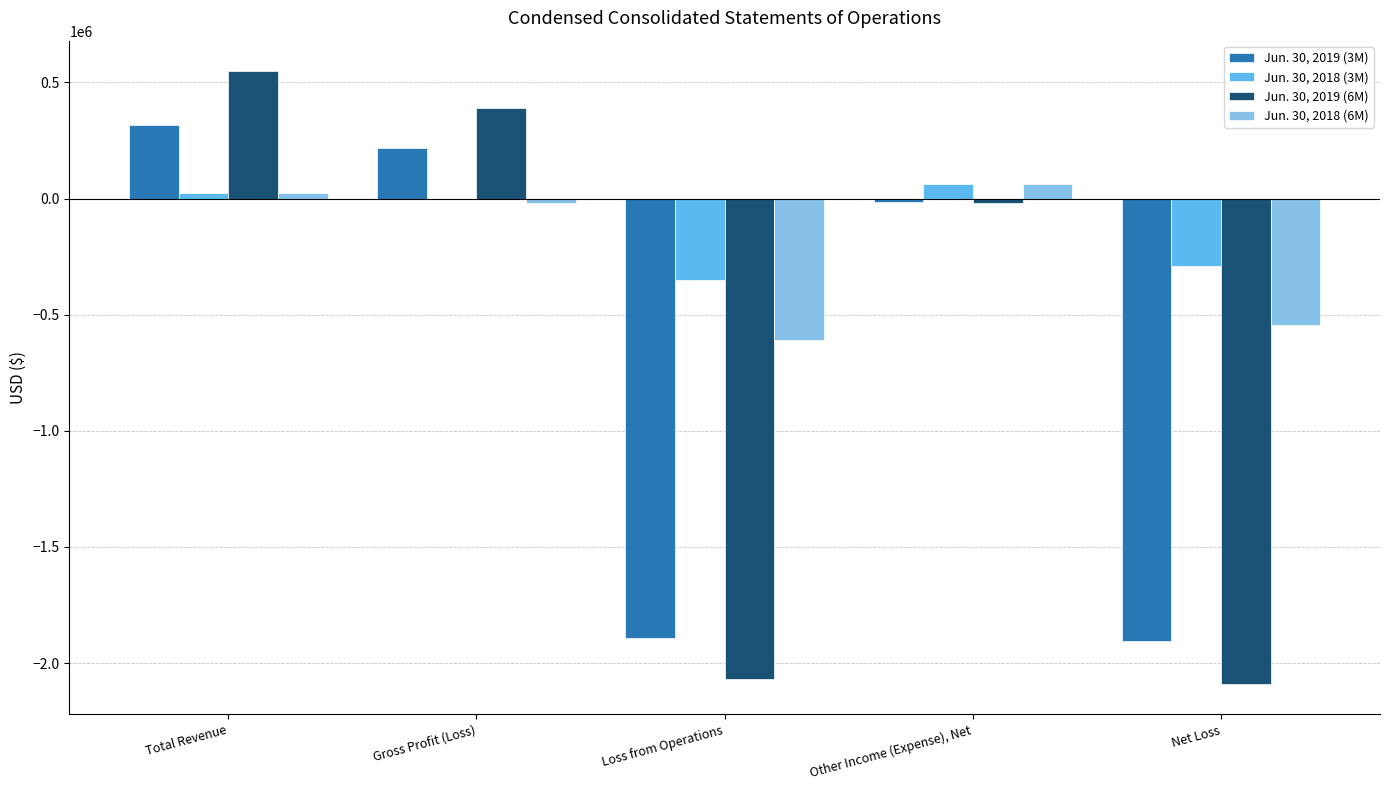

How many data points does each series have?

5